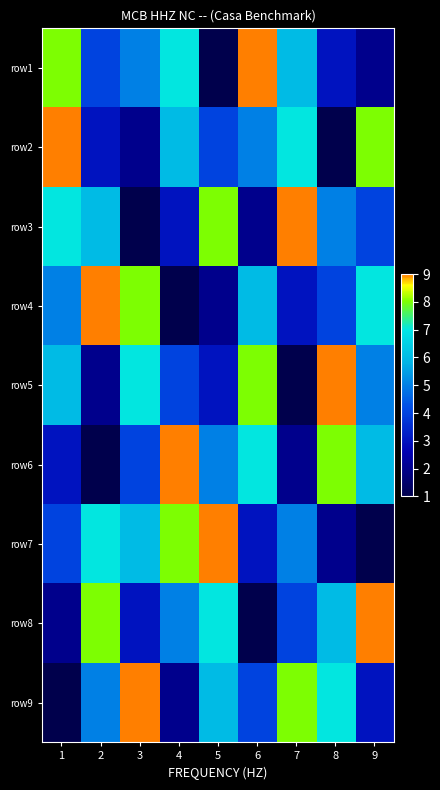

Reading left to right, what are all the values shown in this chart?

row1: 1=8	2=4	3=5	4=7	5=1	6=9	7=6	8=3	9=2
row2: 1=9	2=3	3=2	4=6	5=4	6=5	7=7	8=1	9=8
row3: 1=7	2=6	3=1	4=3	5=8	6=2	7=9	8=5	9=4
row4: 1=5	2=9	3=8	4=1	5=2	6=6	7=3	8=4	9=7
row5: 1=6	2=2	3=7	4=4	5=3	6=8	7=1	8=9	9=5
row6: 1=3	2=1	3=4	4=9	5=5	6=7	7=2	8=8	9=6
row7: 1=4	2=7	3=6	4=8	5=9	6=3	7=5	8=2	9=1
row8: 1=2	2=8	3=3	4=5	5=7	6=1	7=4	8=6	9=9
row9: 1=1	2=5	3=9	4=2	5=6	6=4	7=8	8=7	9=3